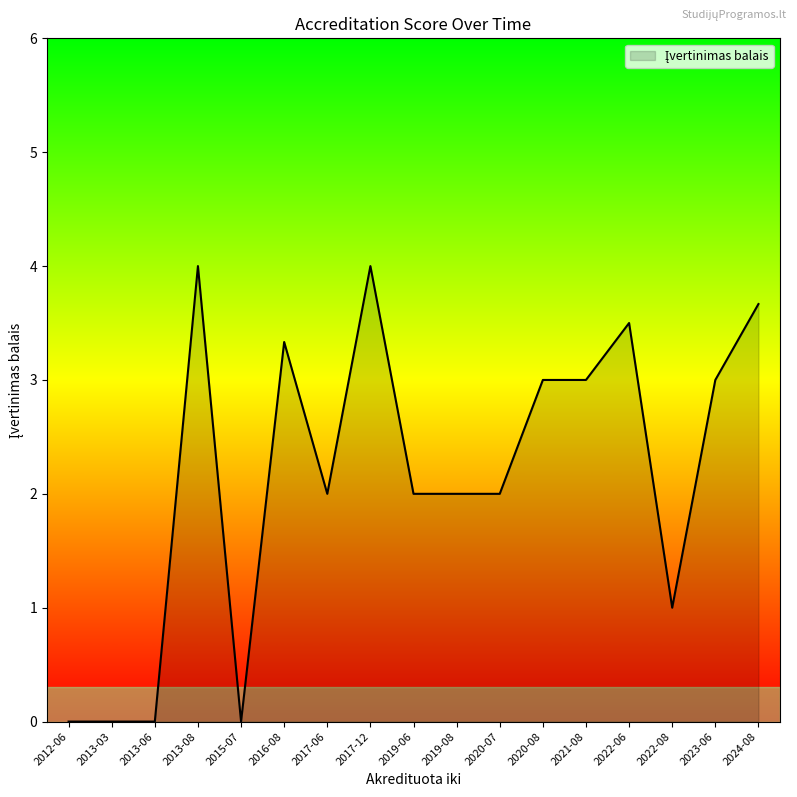

The chart shows a value of -2 at 2015-07. True or false?

False